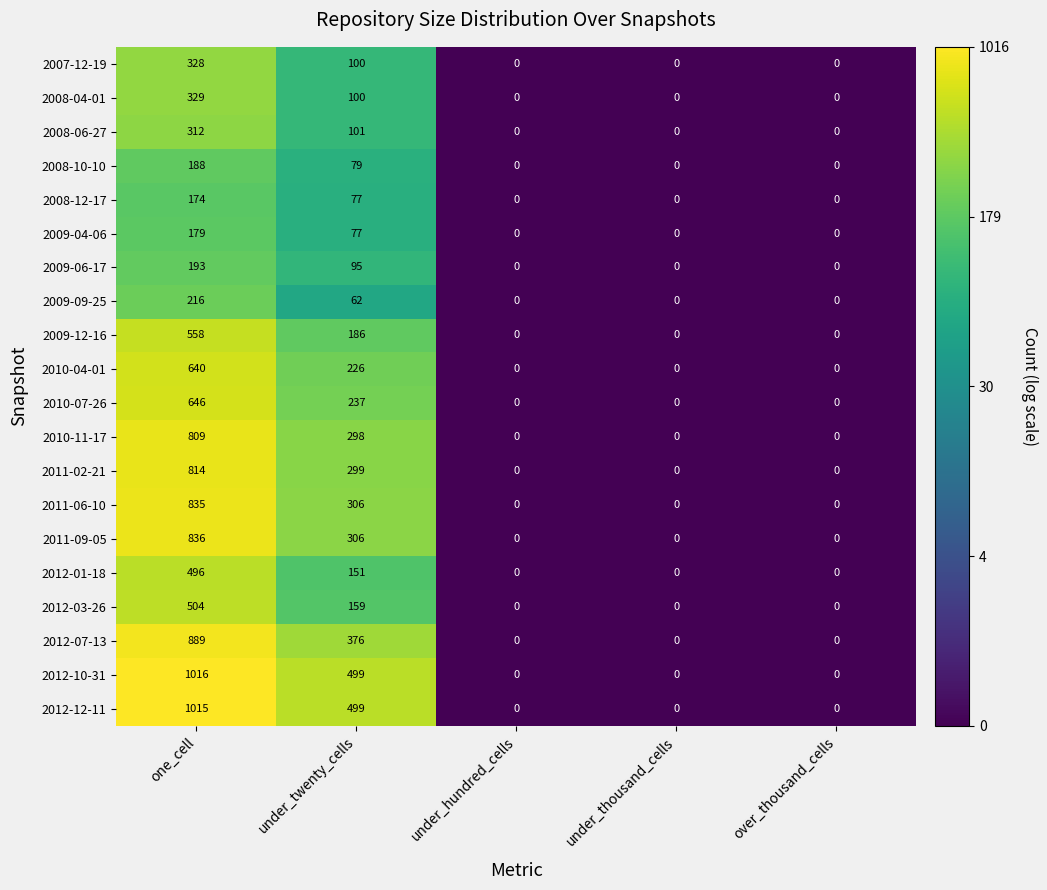

Which category has the highest value across all series?

one_cell